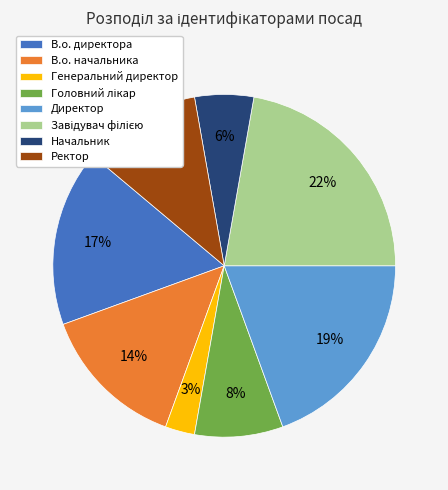

True or false: Начальник accounts for 6% of the total.

True